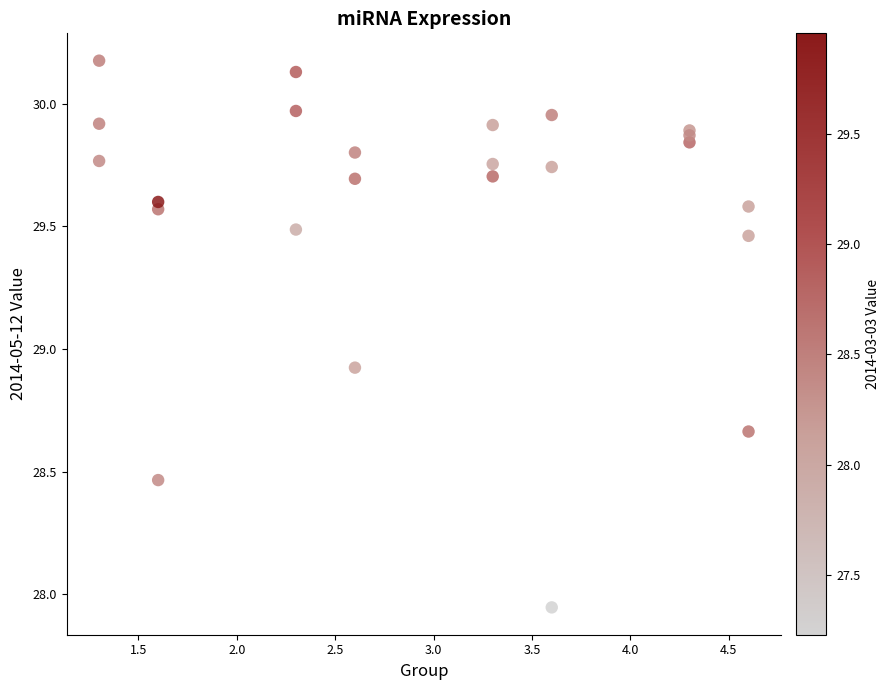

What Y value in the scatter plot is closest to 29?

28.9